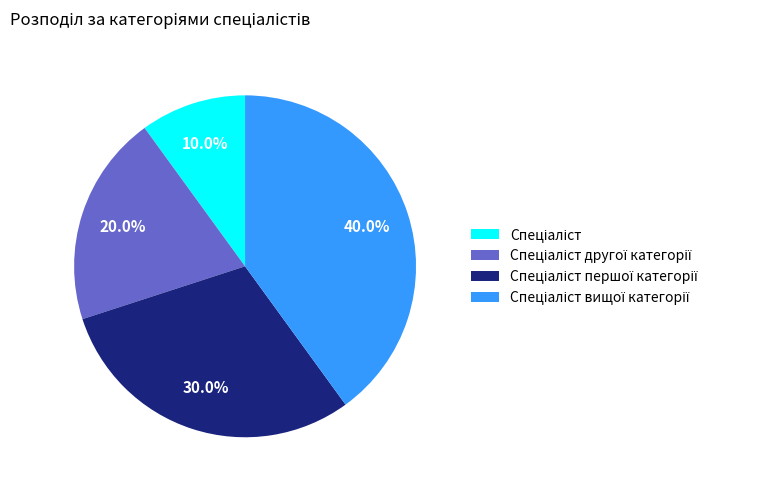

To the nearest percent, what is the average slice percentage?

25%